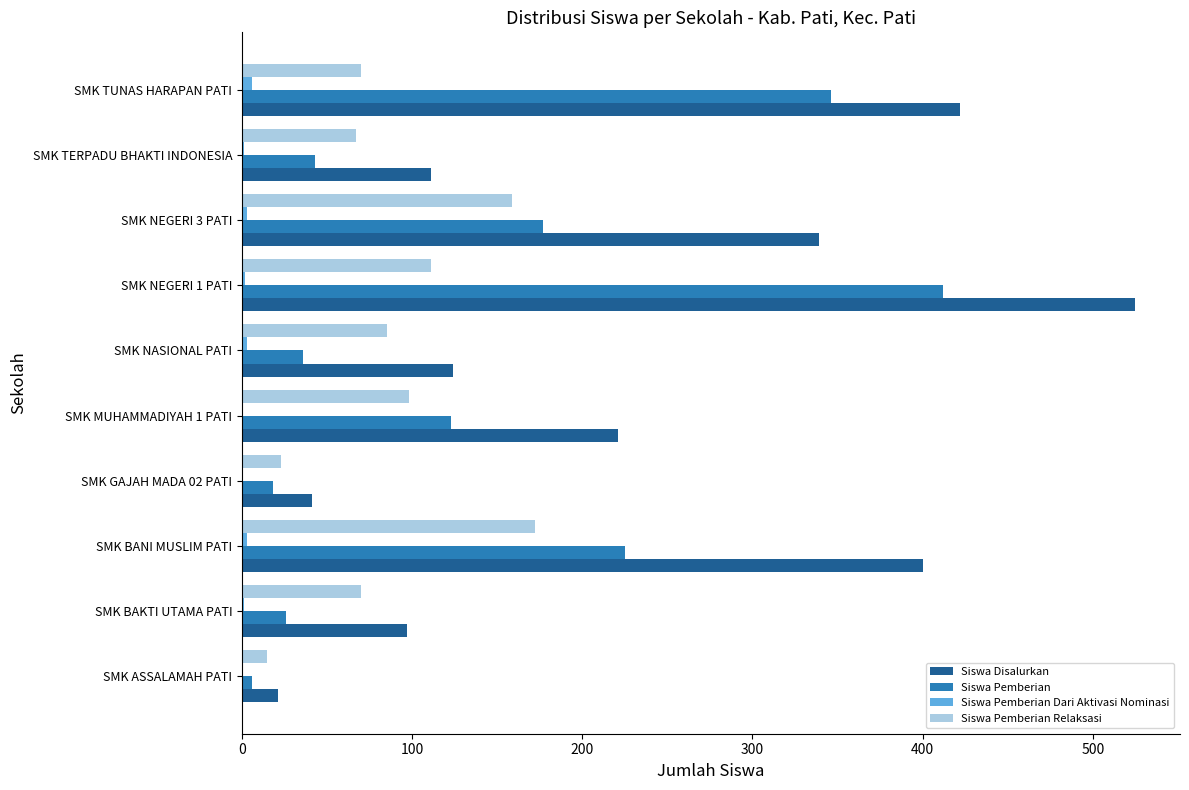

Which series changed the most between SMK NASIONAL PATI and SMK NEGERI 3 PATI?

Siswa Disalurkan